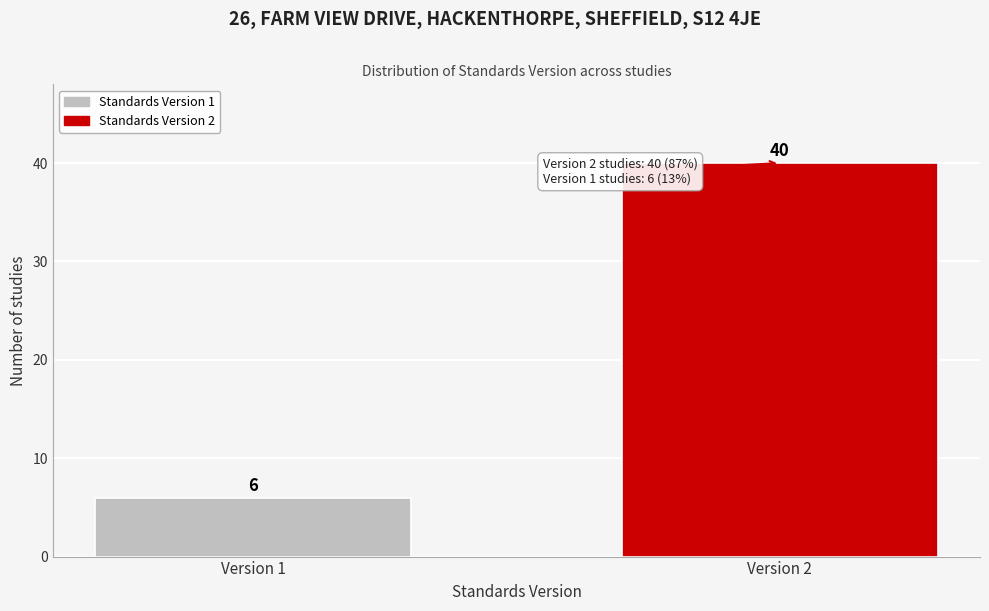

Reading left to right, extract all data points from this chart.

Version 1=6	Version 2=40